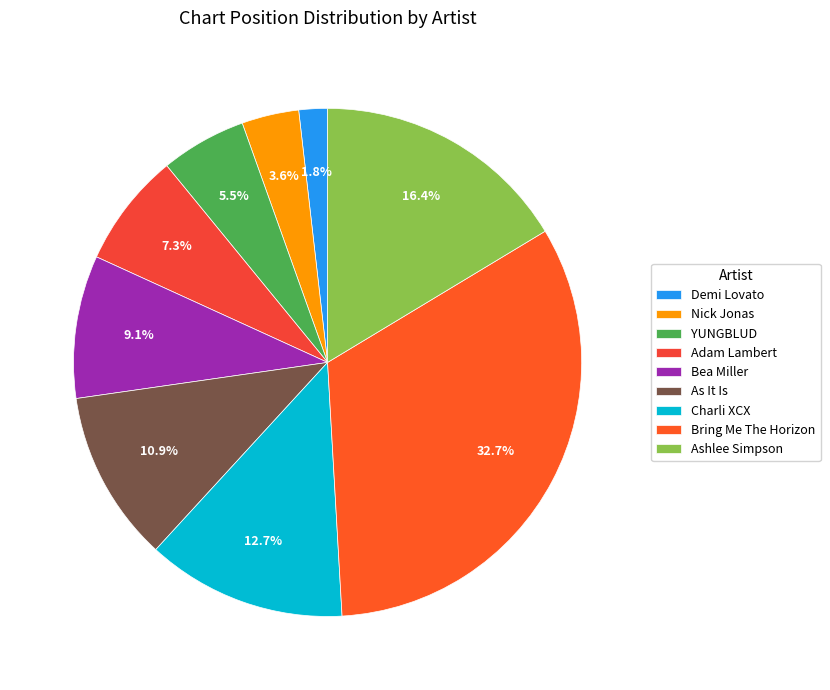

How many segments does this pie chart have?

9